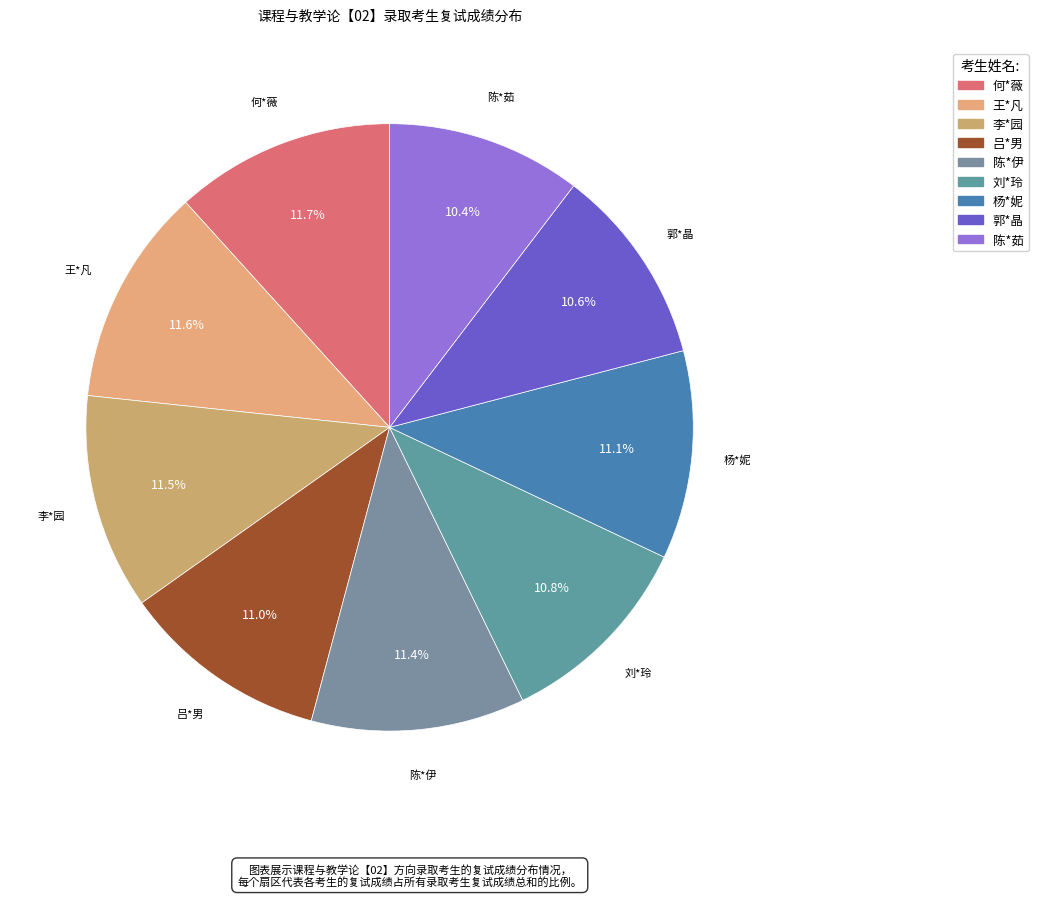

Which has a higher value, 杨*妮 or 王*凡?

王*凡